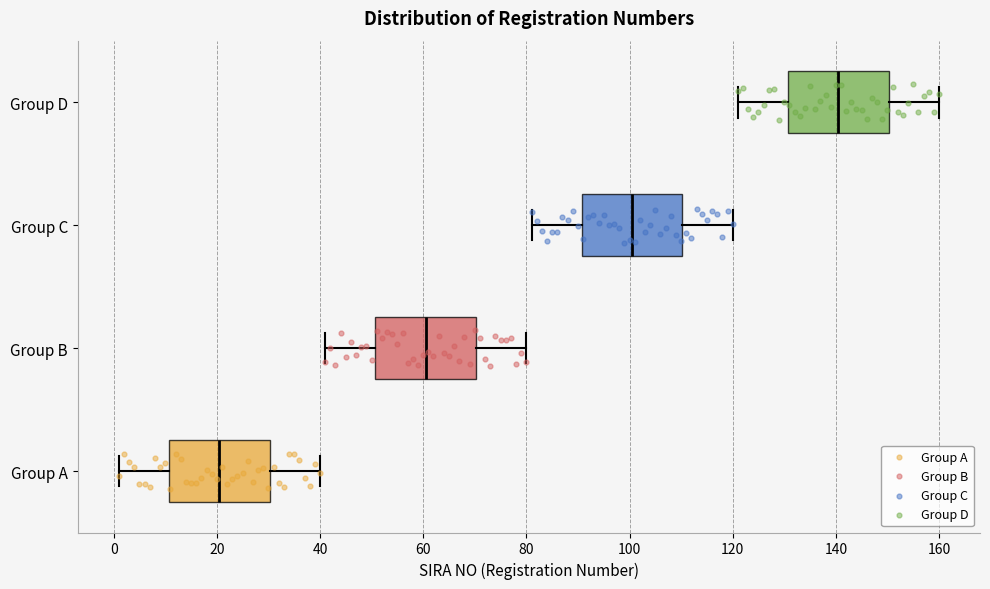

Which box has the furthest to the left median line?

Group A